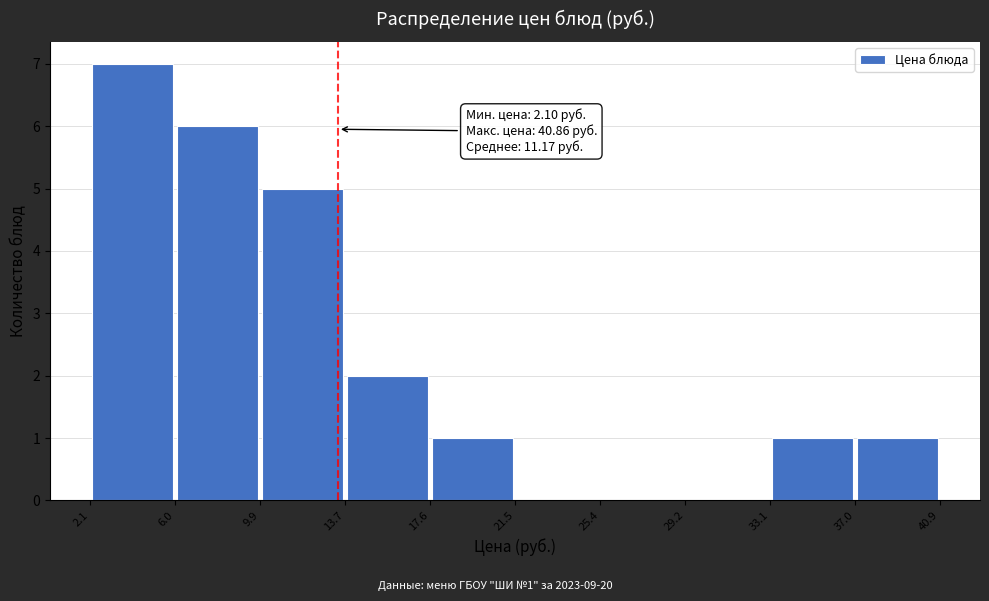

Which range on the x-axis has the tallest bar?

2.1 to 6.0